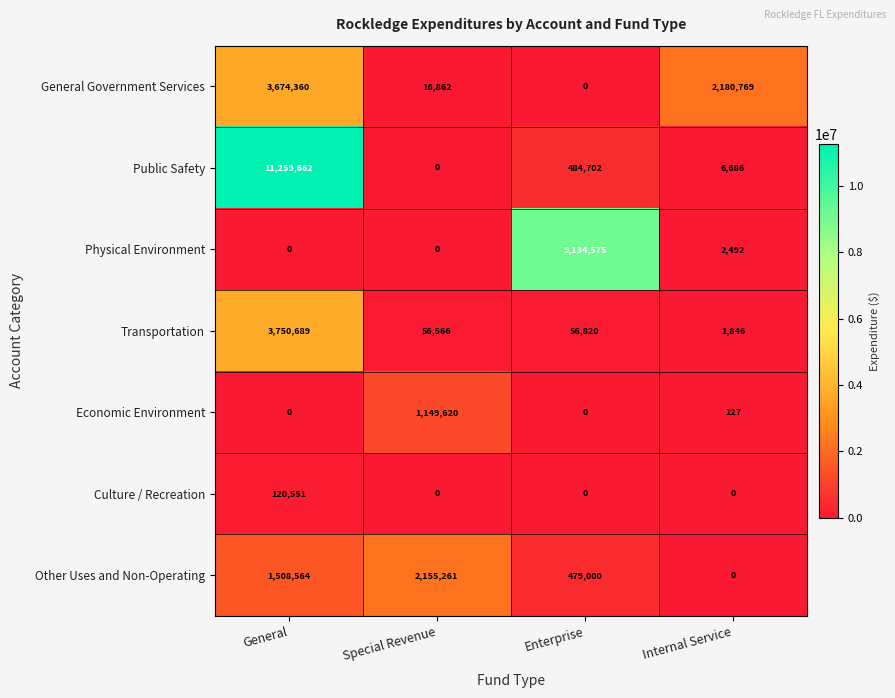

Is the value of Public Safety at Internal Service greater than the value of Other Uses and Non-Operating at Special Revenue?

No